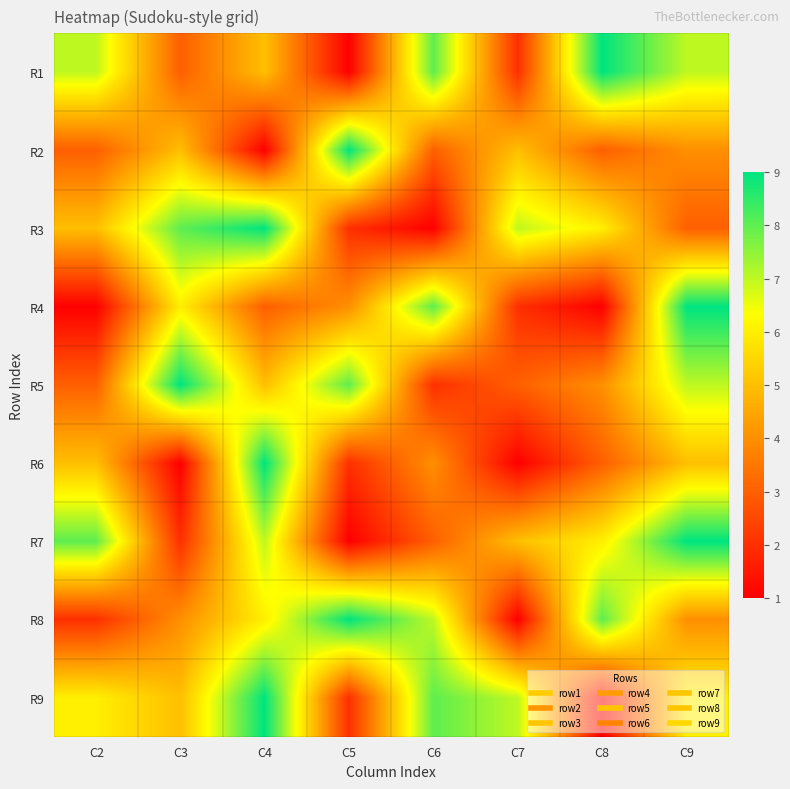

What is the minimum value shown in the chart?

1